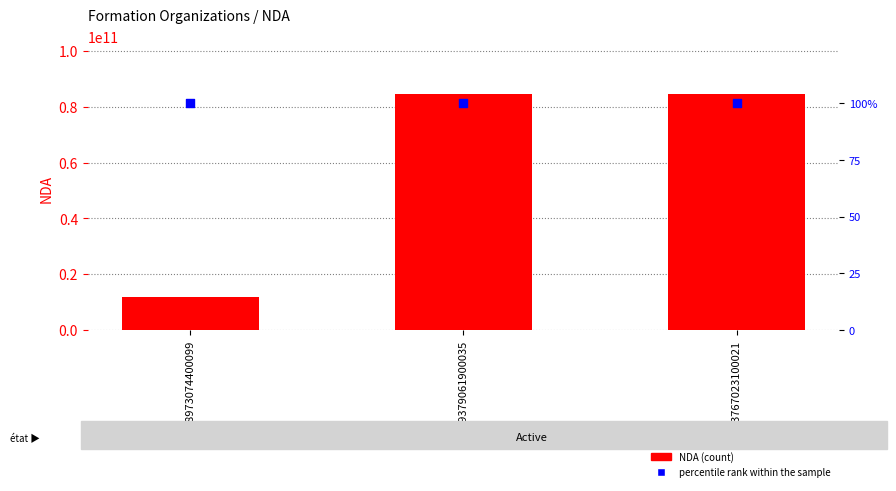

Which series contains the highest Y value?

NDA